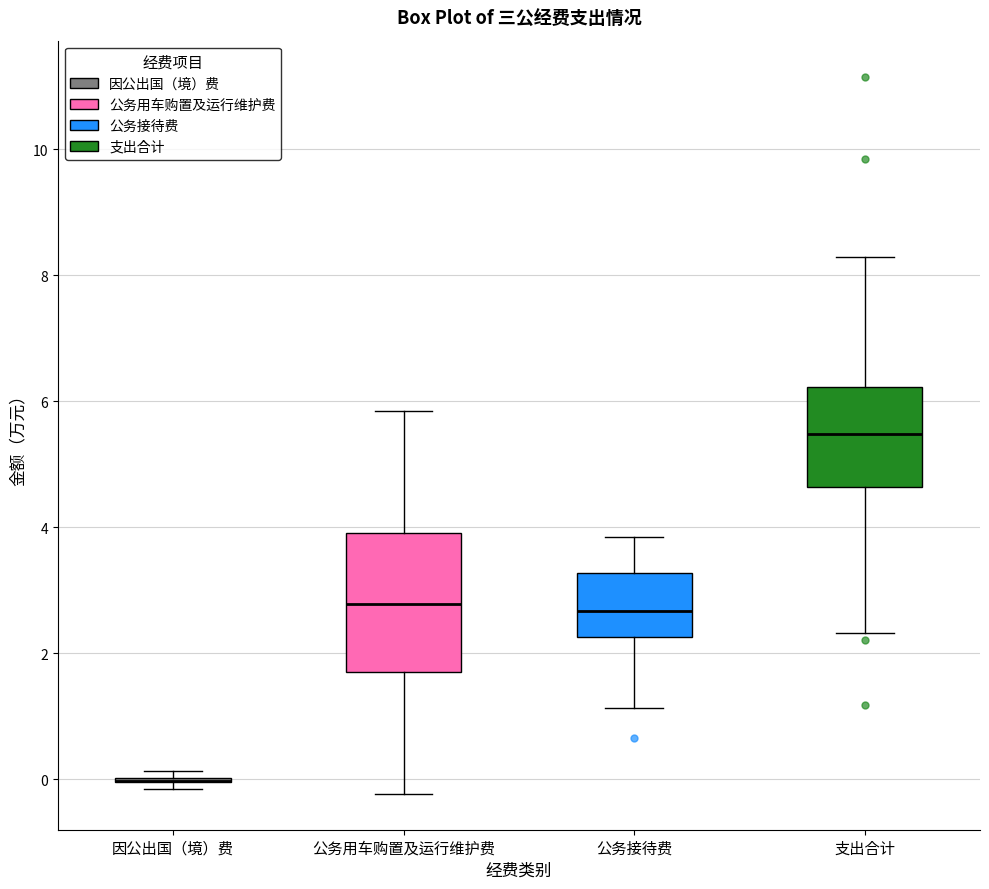

Where is the upper edge of the box for 公务接待费 on the y-axis? The values are not printed on the chart, so give them approximately, as read against the axis.

3.2